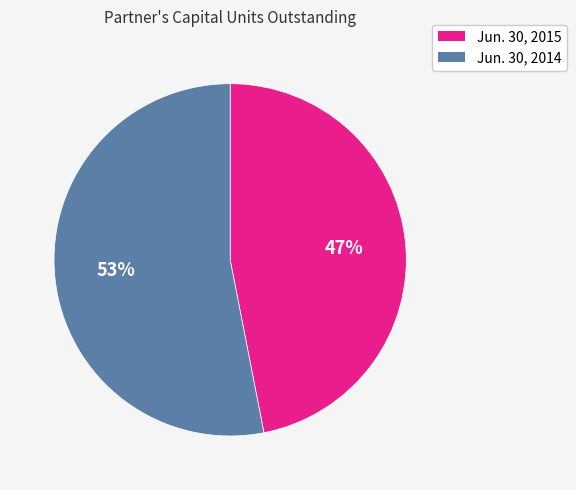

Count the number of slices in the pie.

2